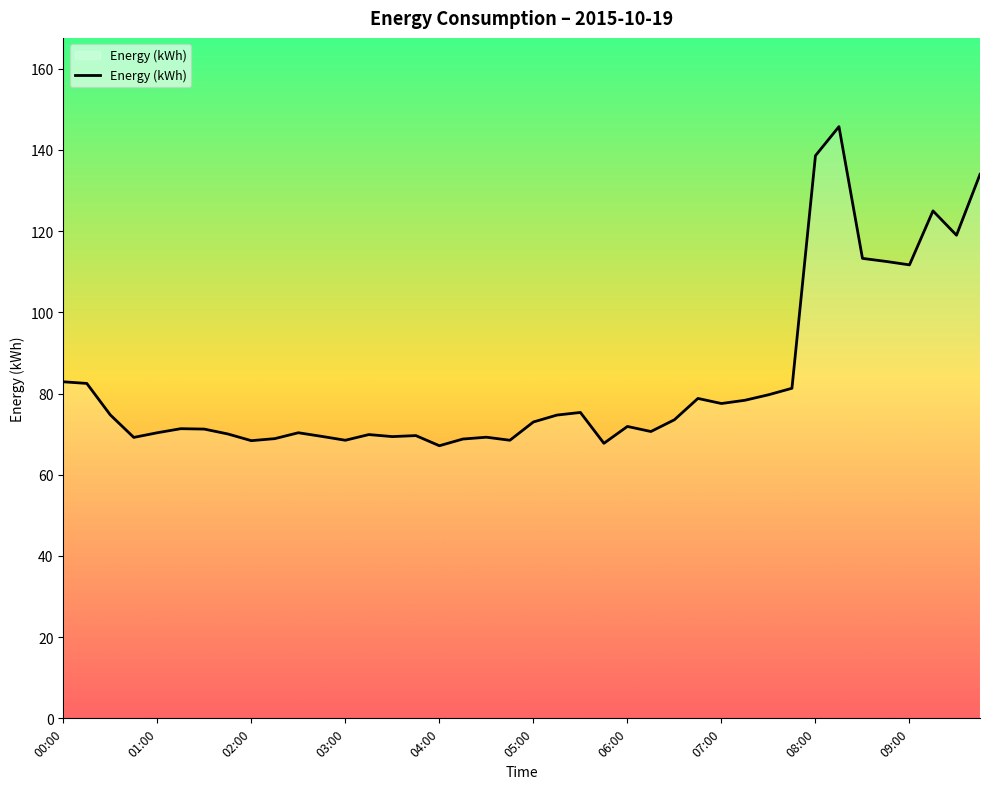

What is the maximum value shown in the chart?

145.8